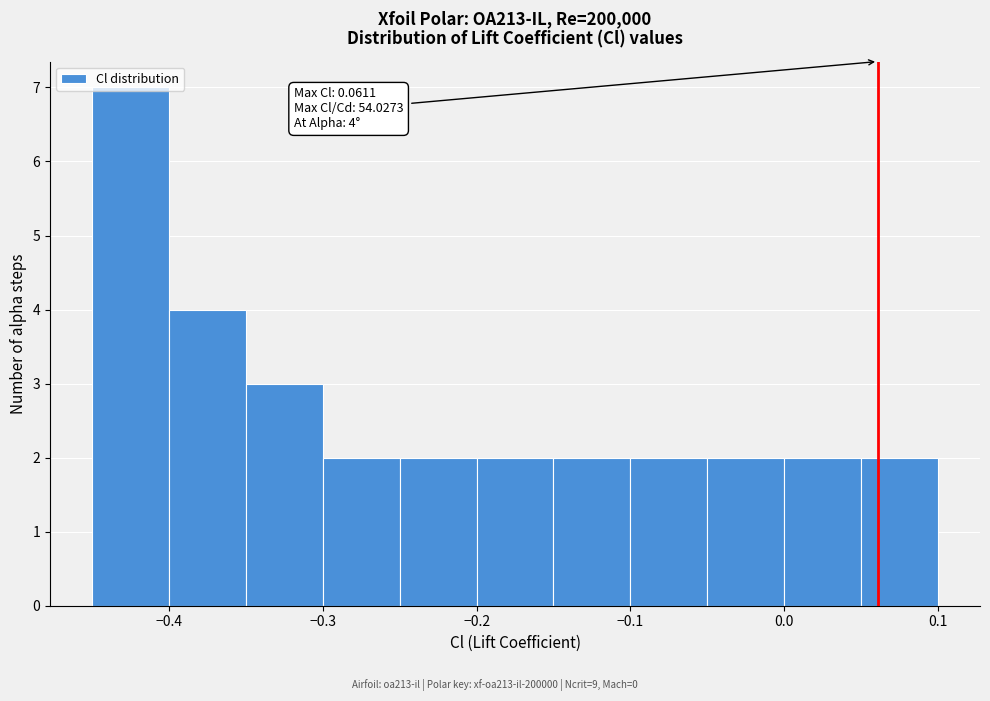

Which range on the x-axis has the tallest bar?

-0.45 to -0.40